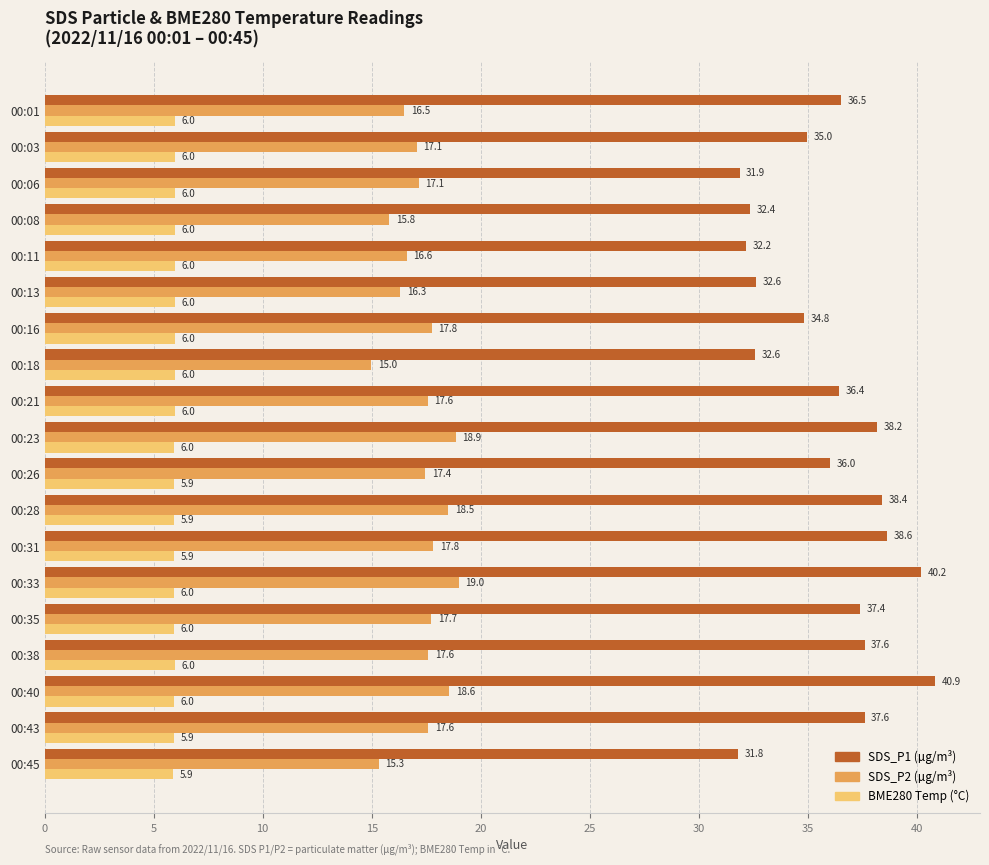

Which series has the largest total across all categories?

SDS_P1 (µg/m³)